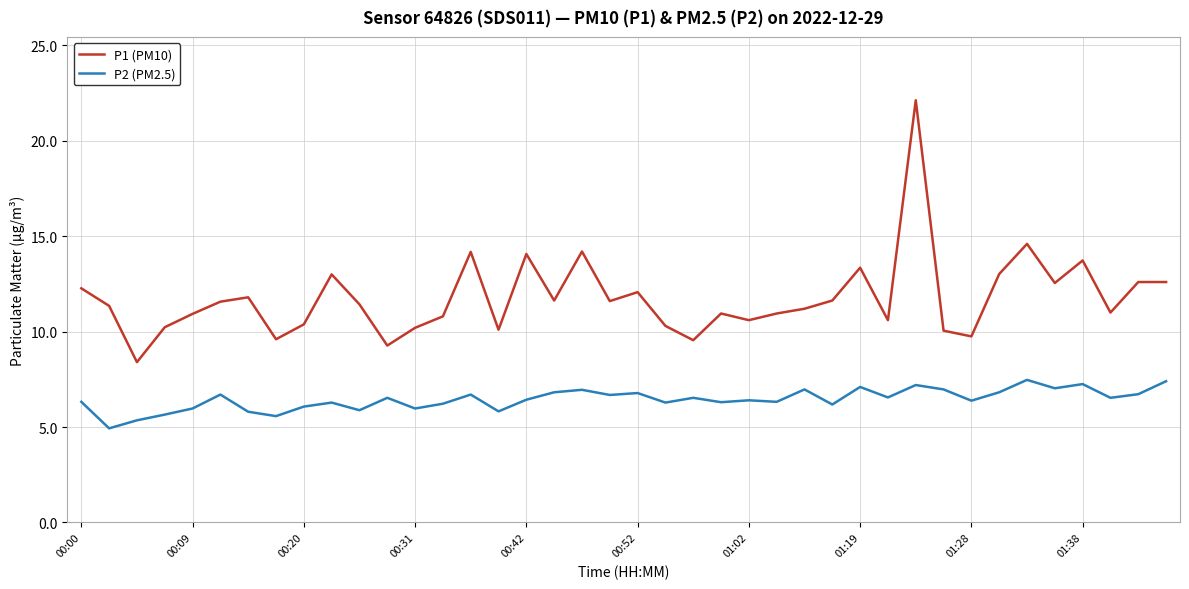

Which series has the largest total across all categories?

P1 (PM10)